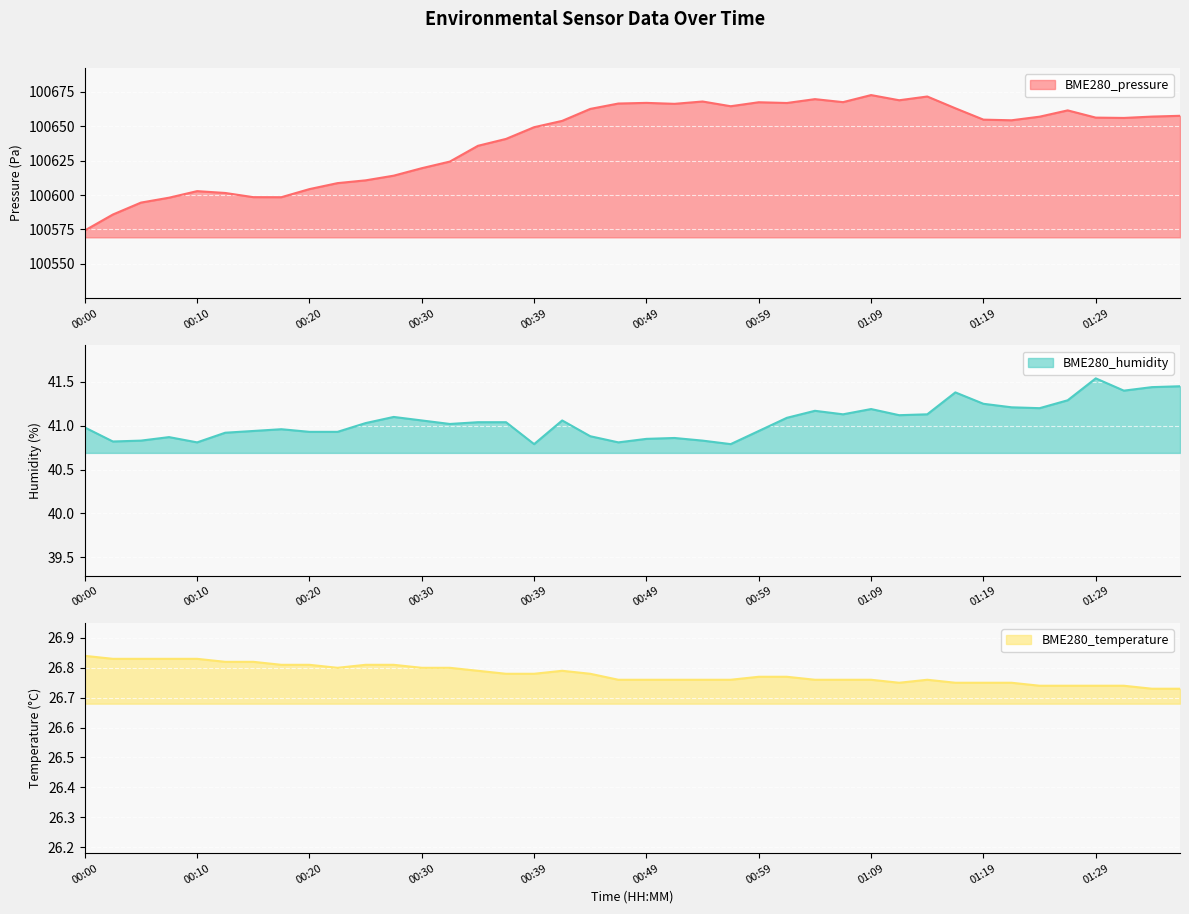

What is the approximate value of BME280_pressure at 01:09?

100672.6